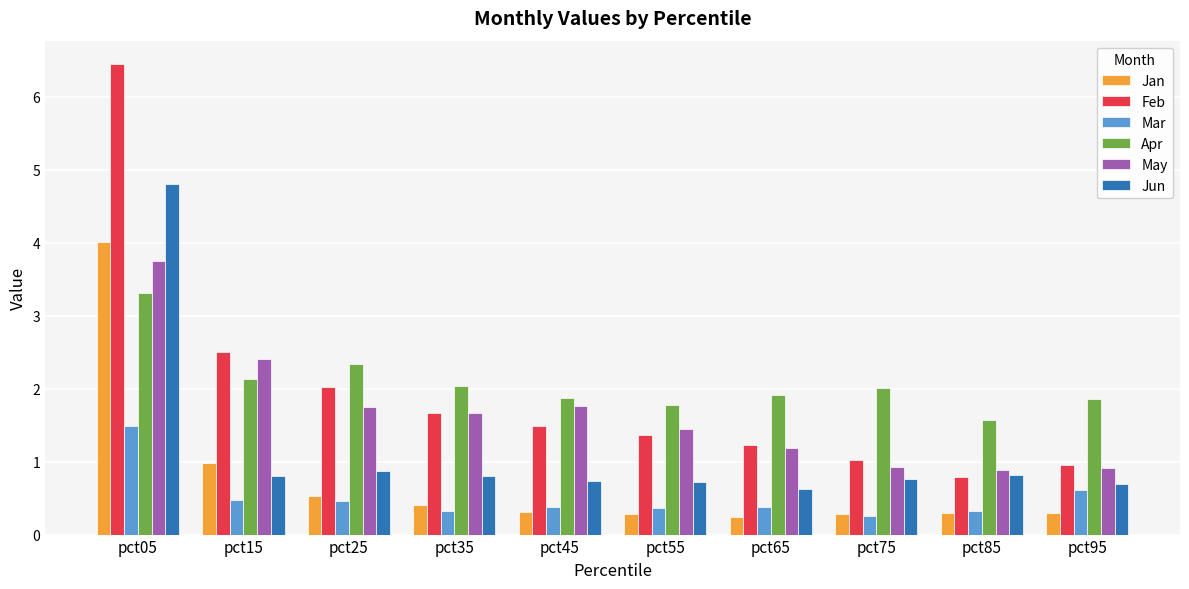

Where is Feb nearest to the value 3?

pct15